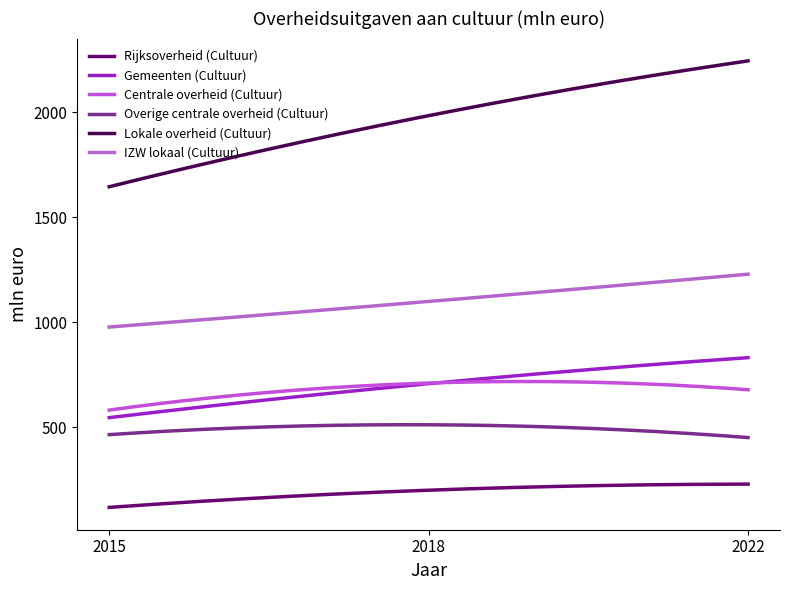

Does the chart display data point markers on the line(s)?

No